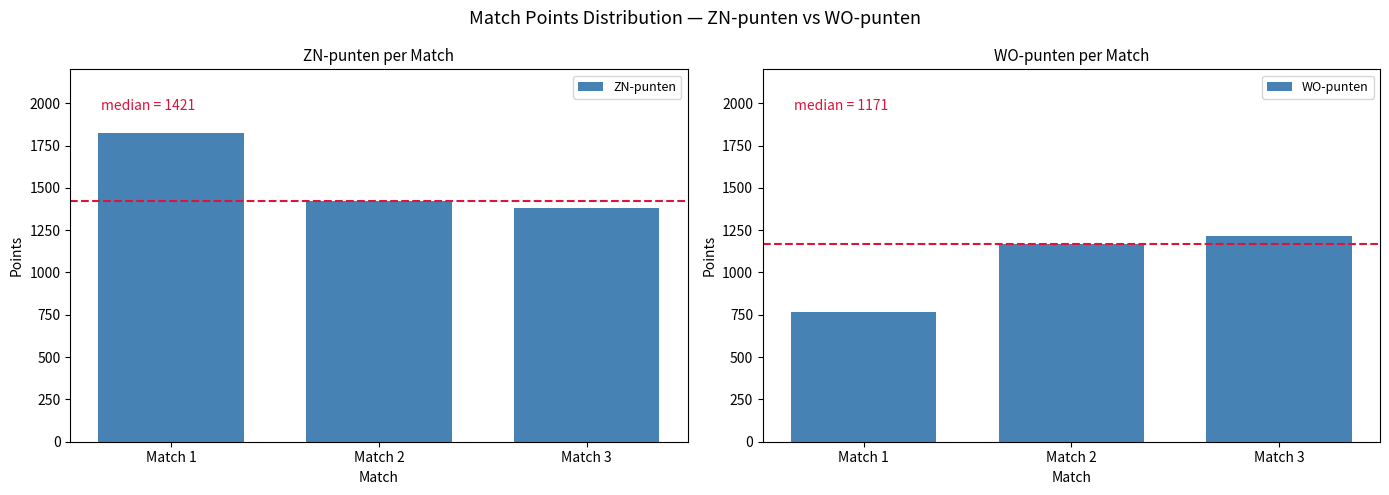

Which series has the widest spread of values?

ZN-punten